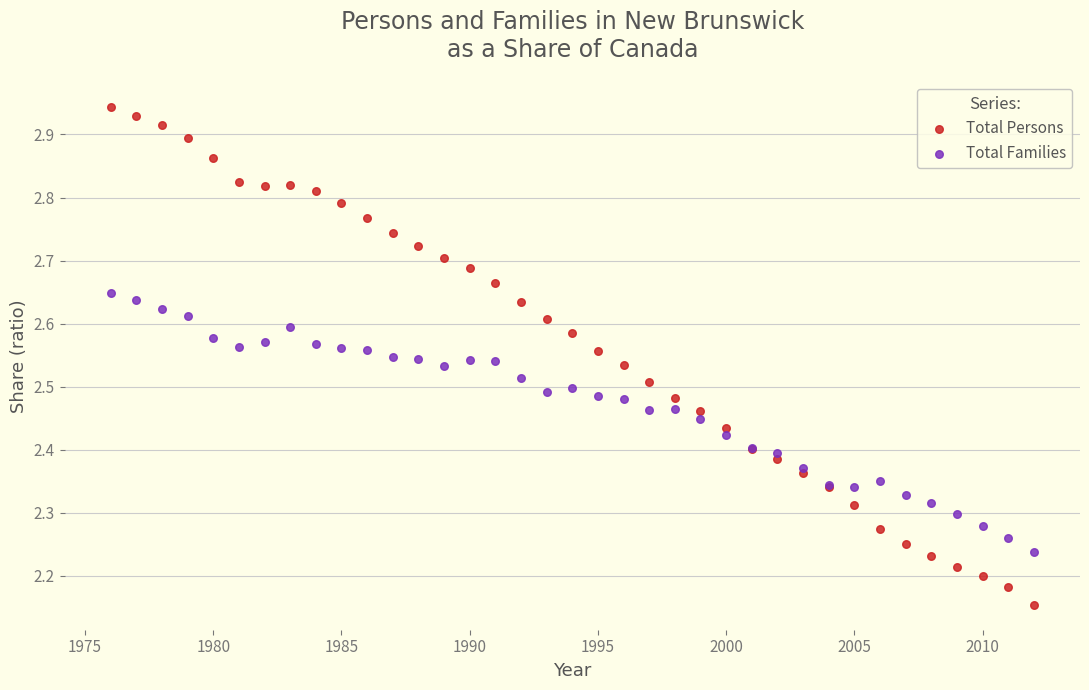

Which series has the largest Y range (max minus min)?

Total Persons